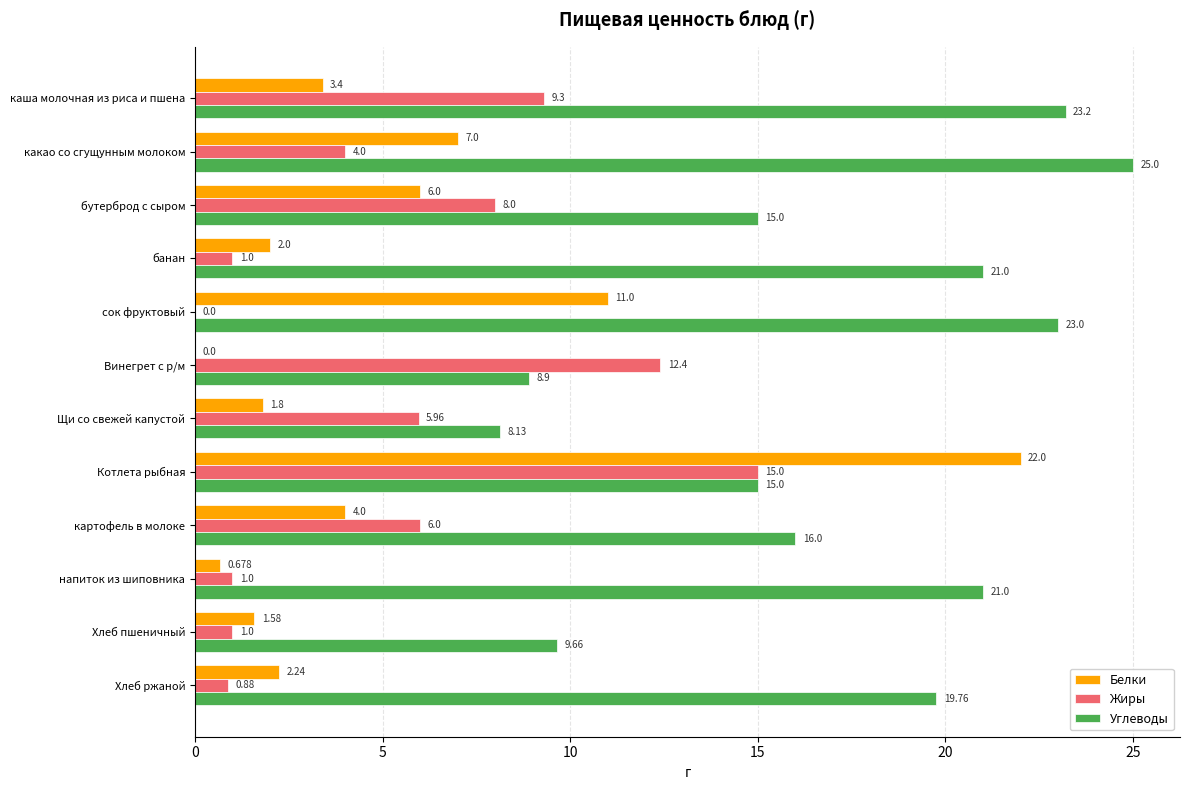

Where is Углеводы nearest to the value 16?

картофель в молоке